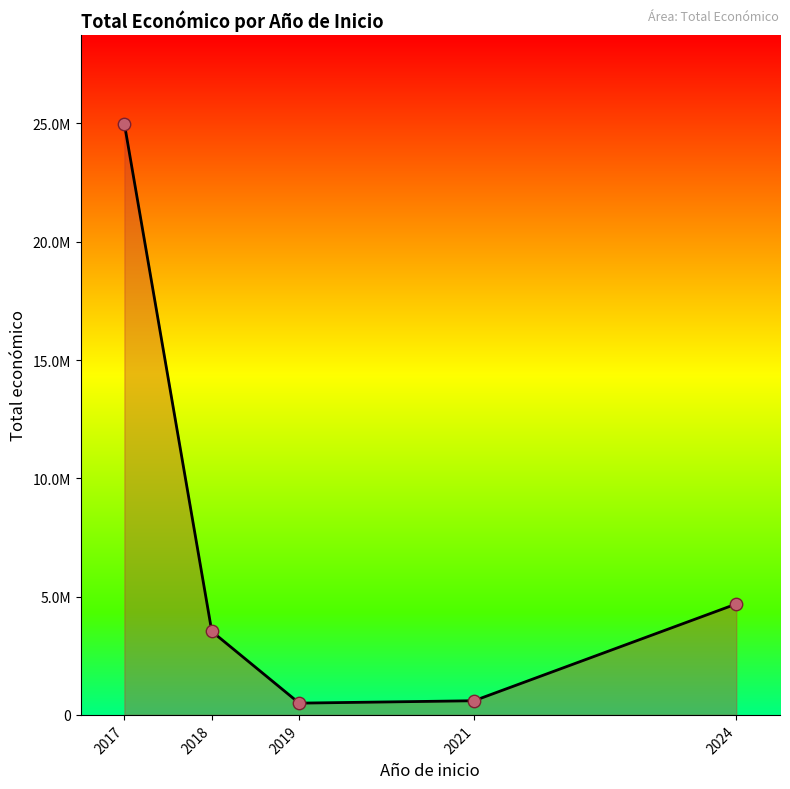

Does the chart have visible grid lines?

No